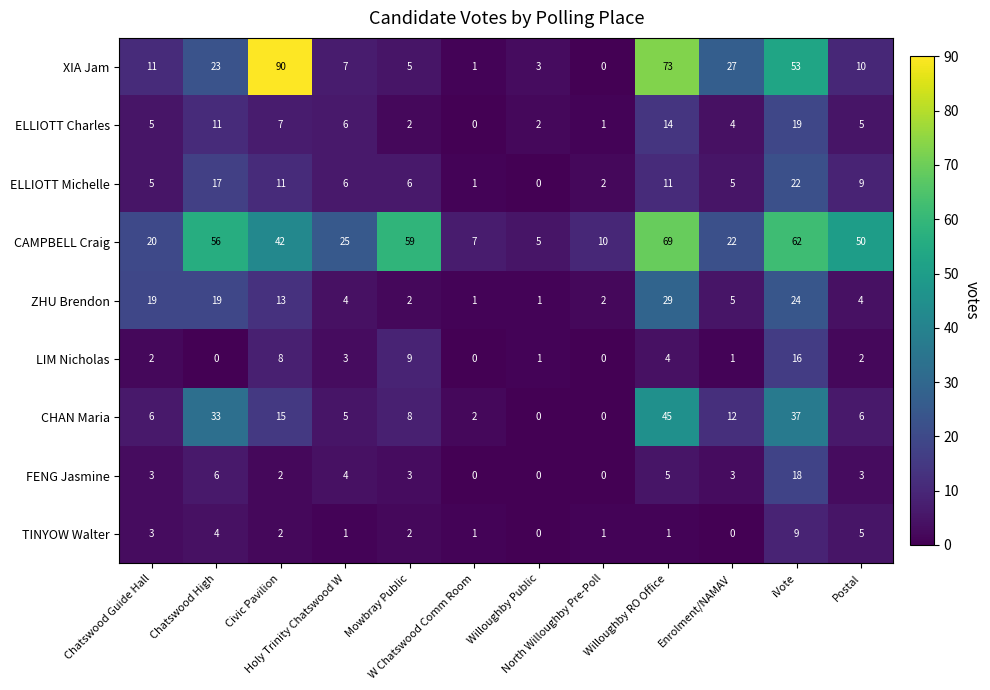

Which series has the largest total across all categories?

CAMPBELL Craig